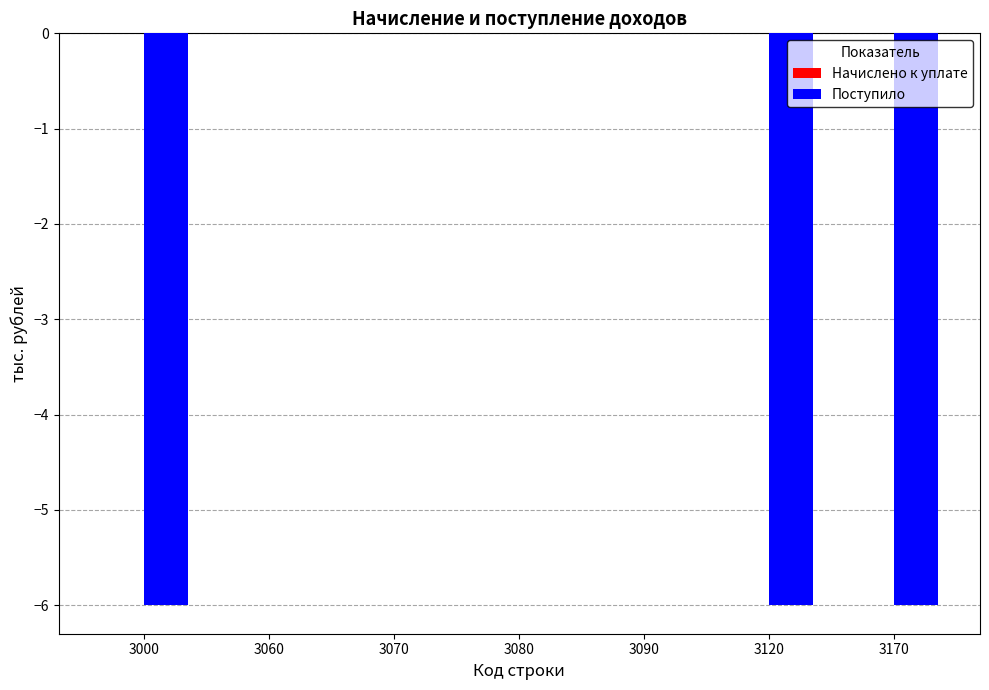

Reading left to right, what are all the values shown in this chart?

3000=-6	3060=0	3070=0	3080=0	3090=0	3120=-6	3170=-6